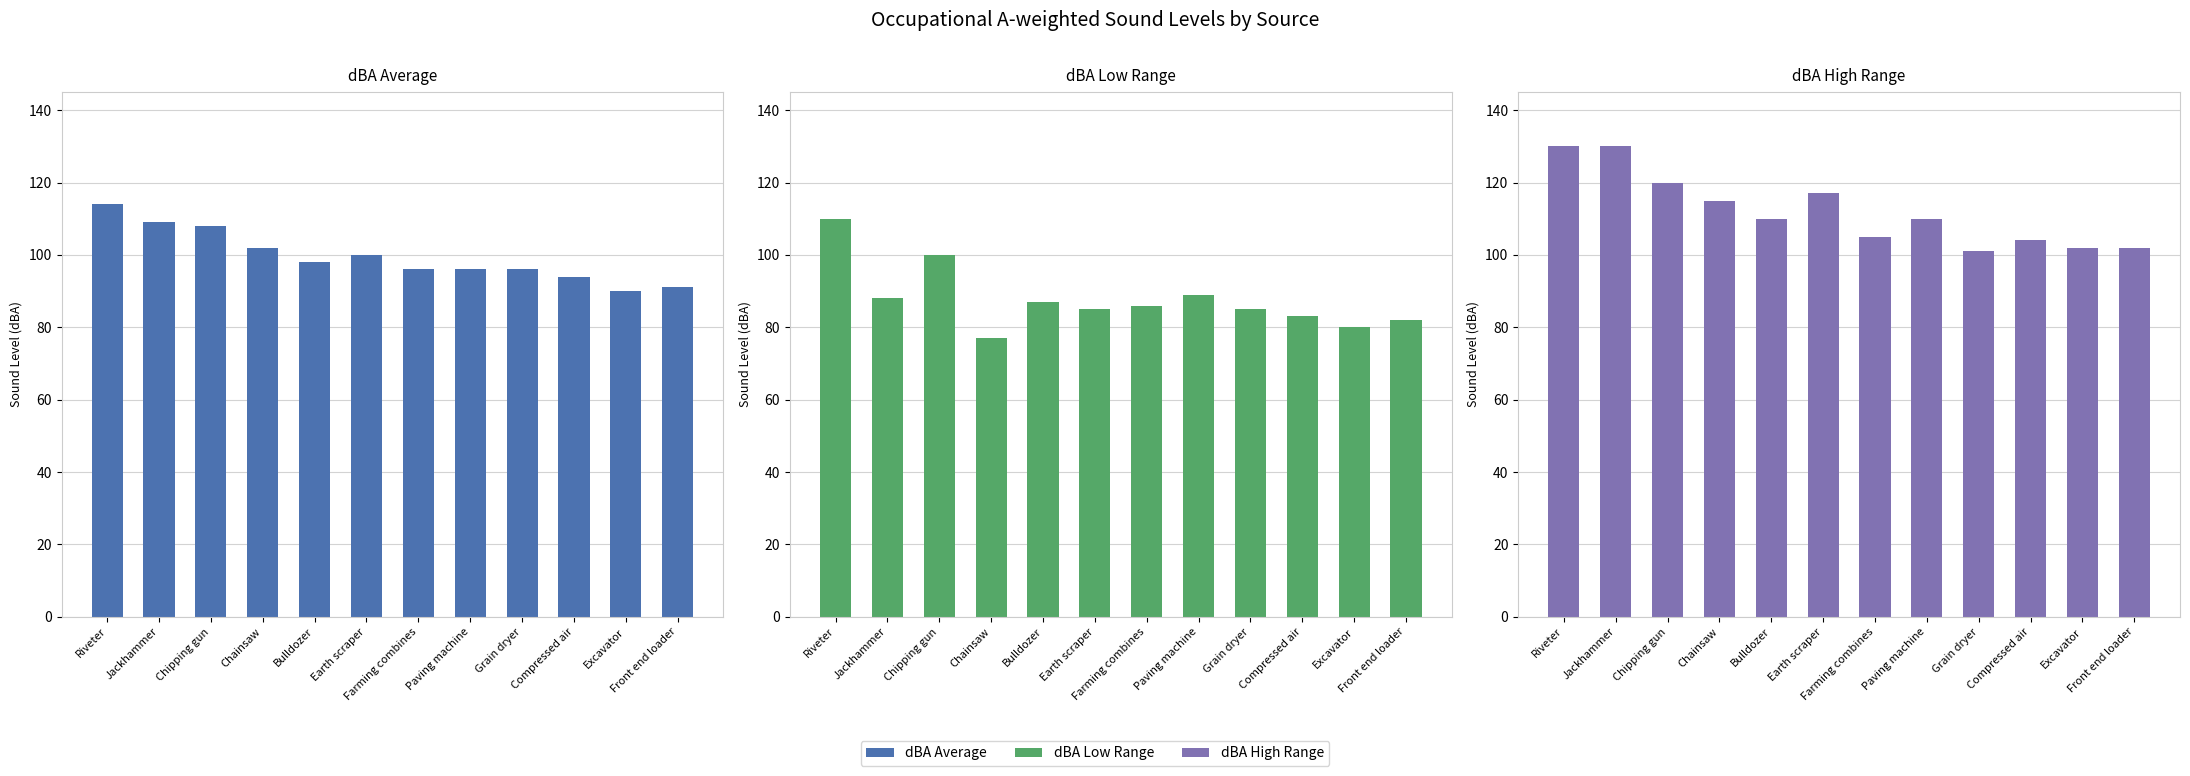

What is the difference between the highest and lowest values at Riveter?

20